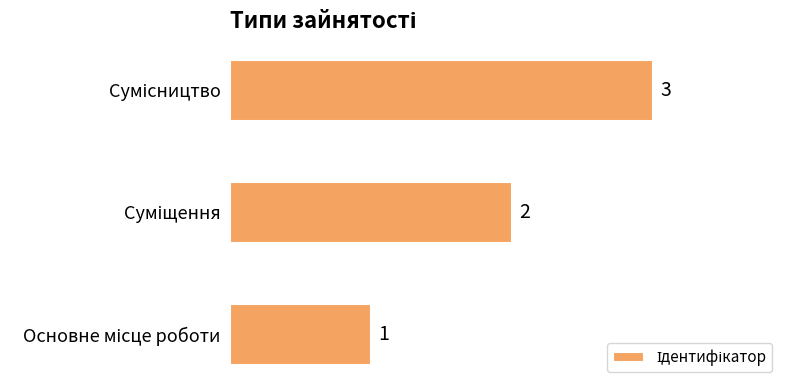

What is the sum of all values?

6